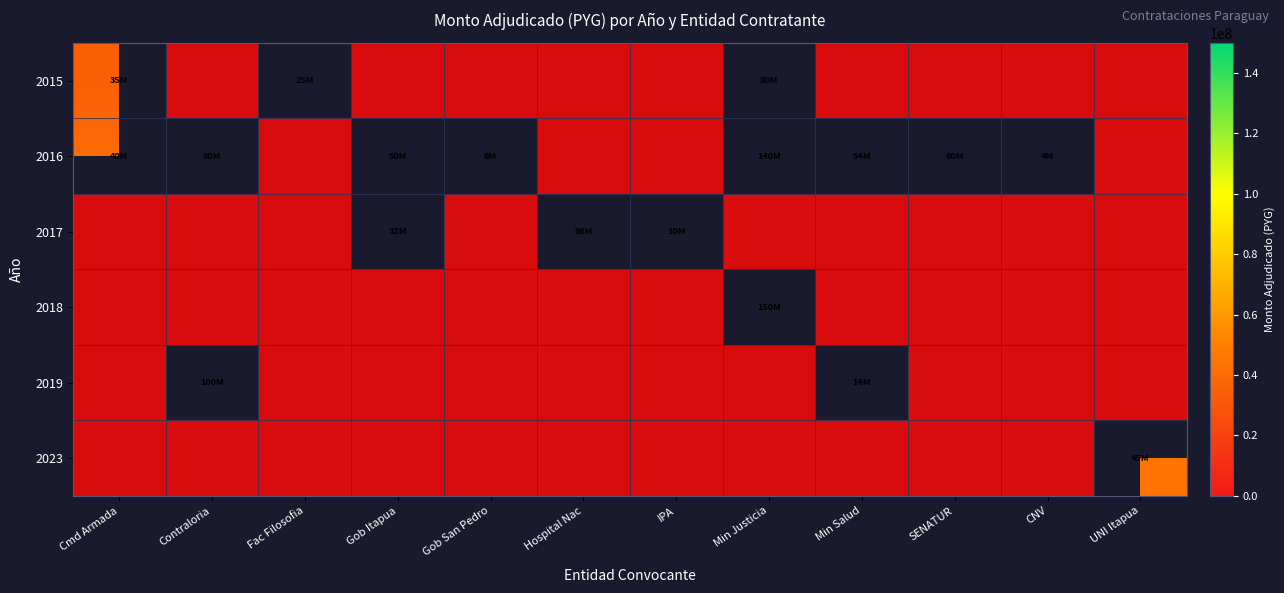

How many distinct data groups are displayed?

6